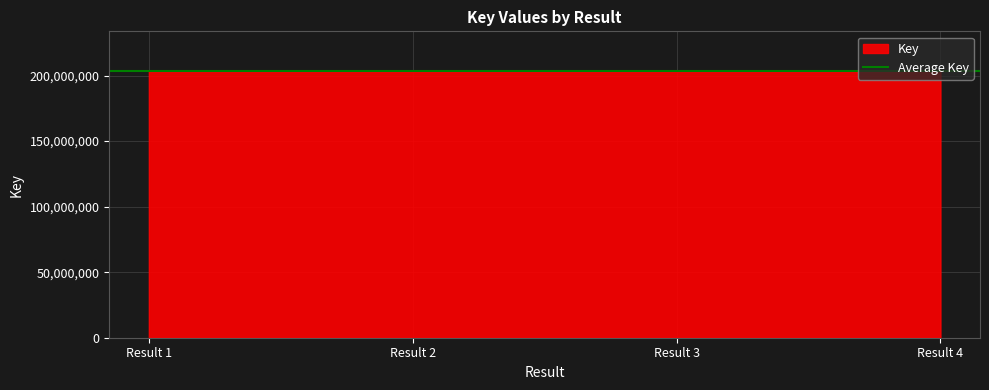

What is the difference between the maximum and minimum values?

19631